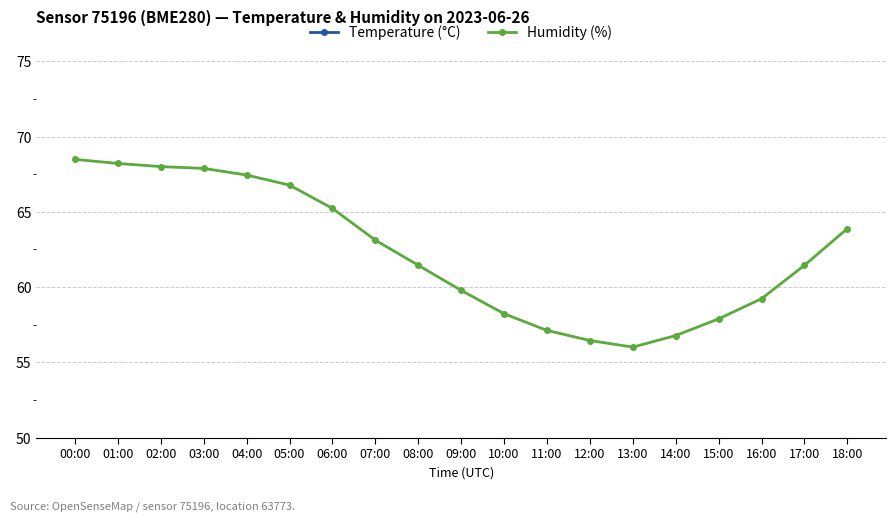

What is the difference between the highest and lowest values at 01:00?

46.8